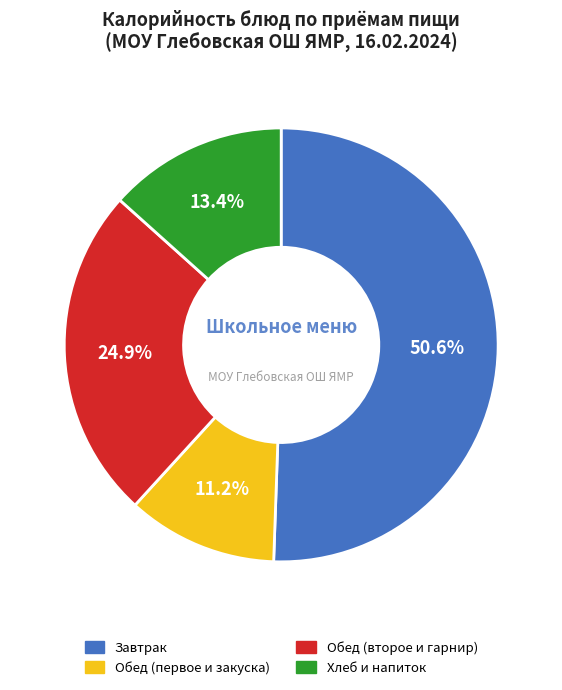

Is there a majority slice in this chart?

Yes